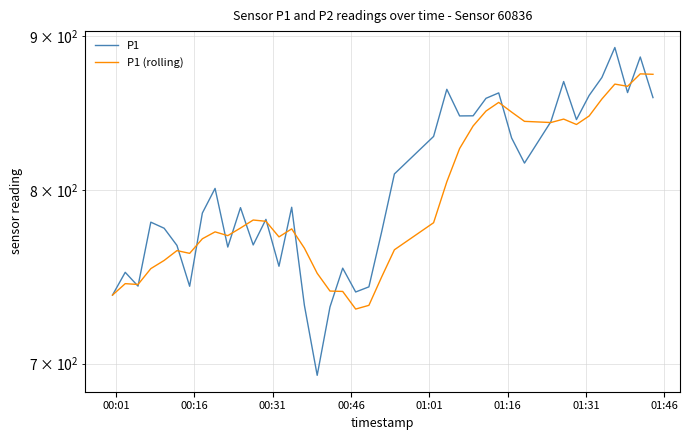

The value of P1 at 01:16 is 513.9. True or false?

False